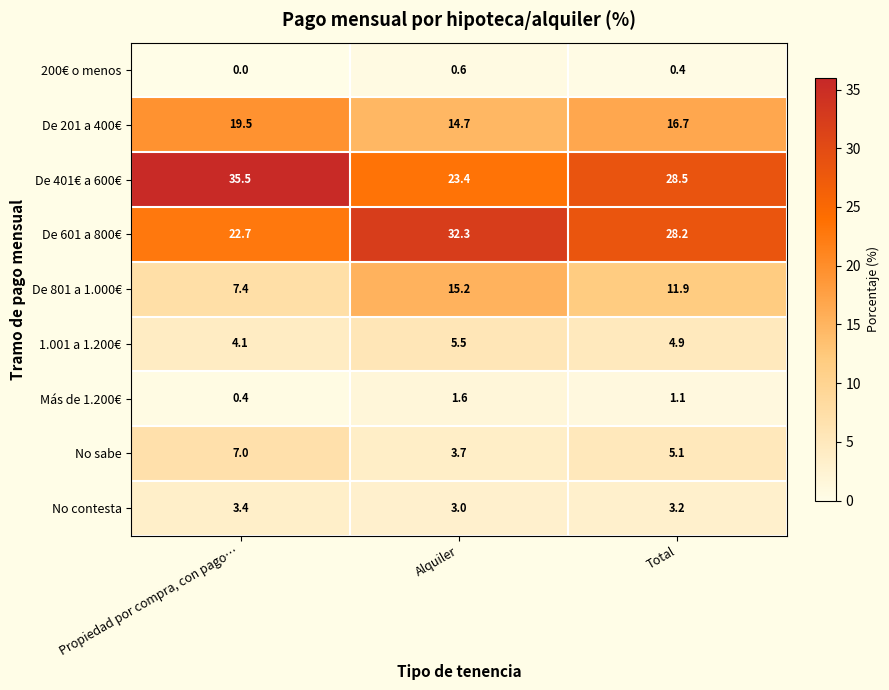

The value of De 201 a 400€ at Propiedad por compra, con pago… is 19.5. True or false?

True